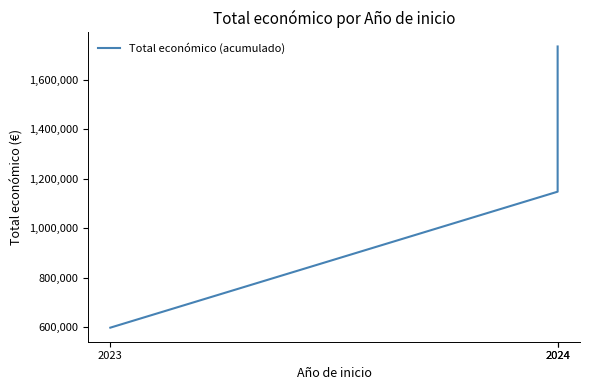

At which label does the data first exceed 1147798?

2024